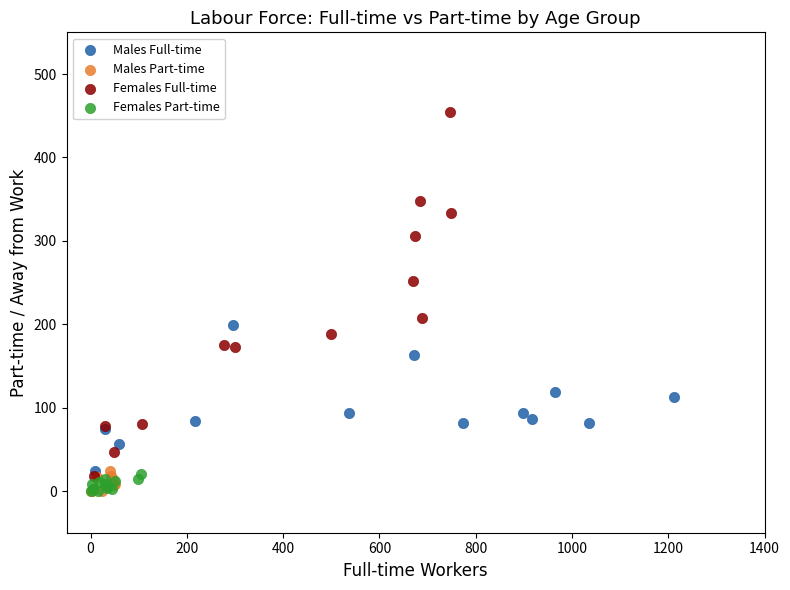

Which series has the largest Y range (max minus min)?

Females Full-time